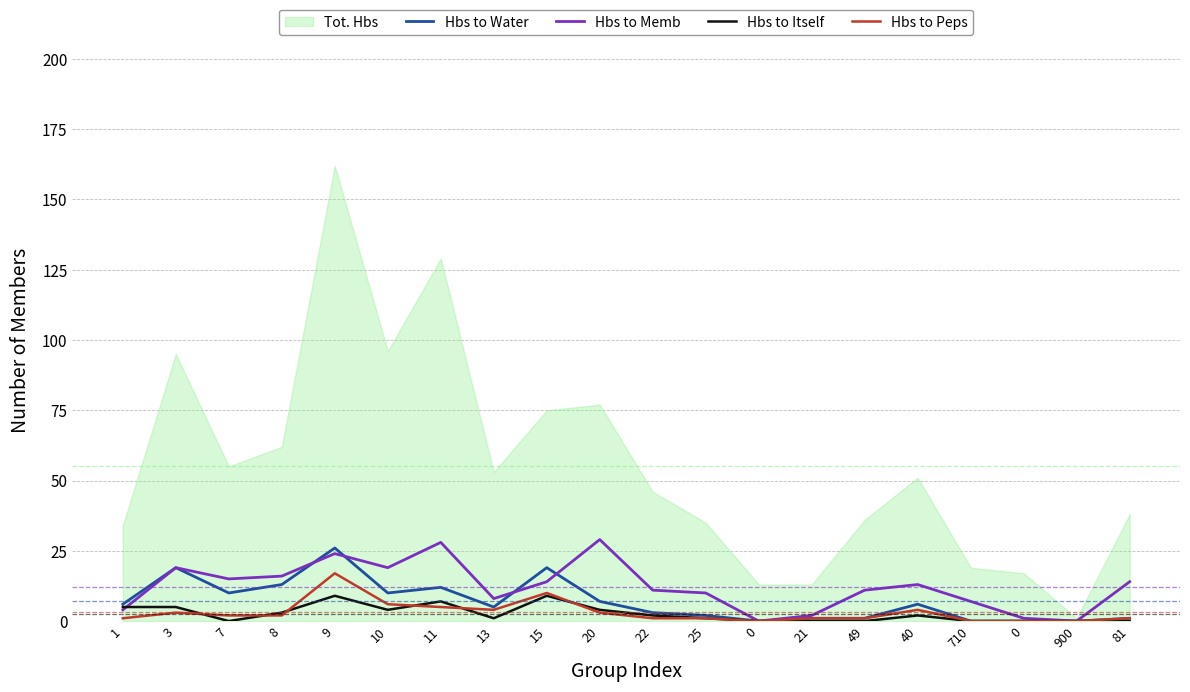

Where is Hbs to Itself nearest to the value 4?

10